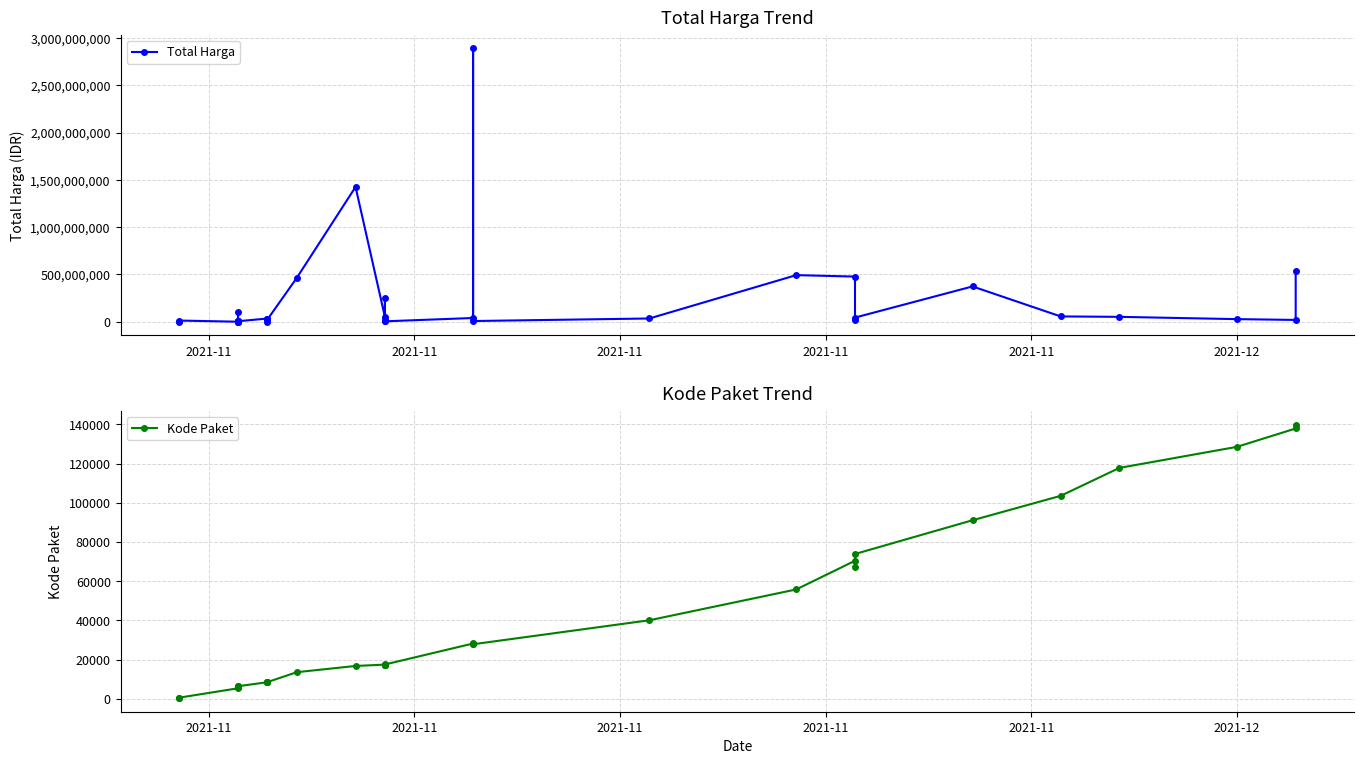

What is the difference between the second highest and minimum values in the Kode Paket series?

137412